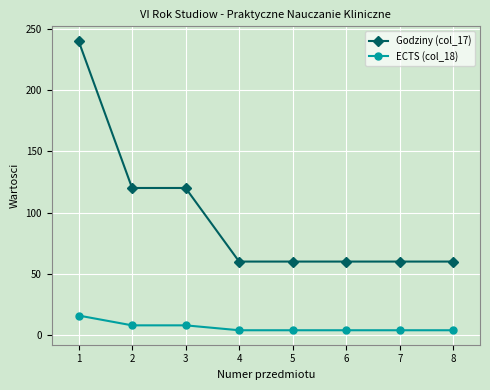

True or false: Godziny (col_17) and ECTS (col_18) cross at least once.

False